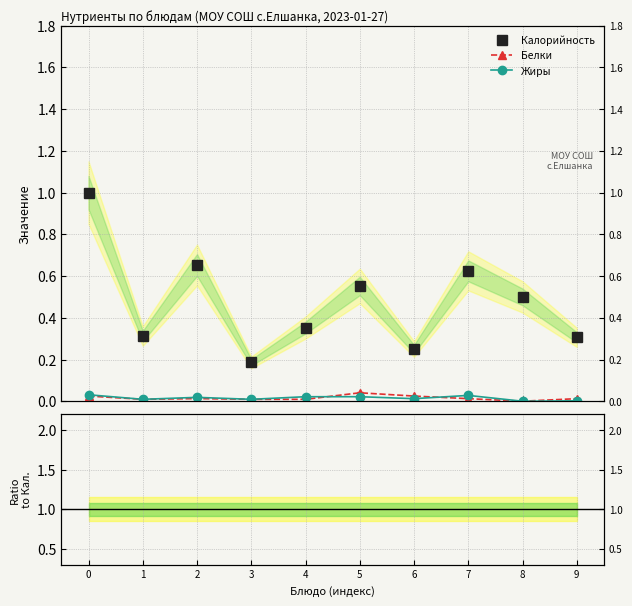

Where do Белки/Кал. and Жиры first cross each other?

0 and 1